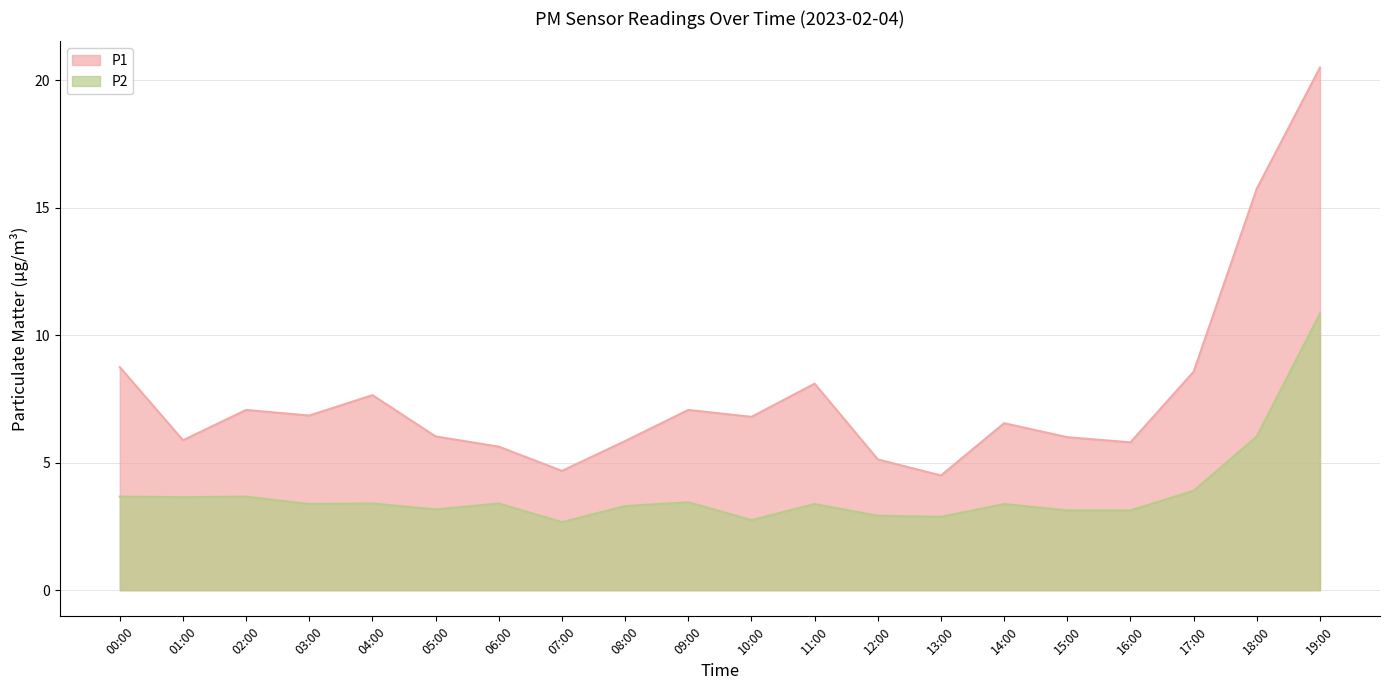

What is the difference between the P2 values at 14:00 and 02:00?

0.3